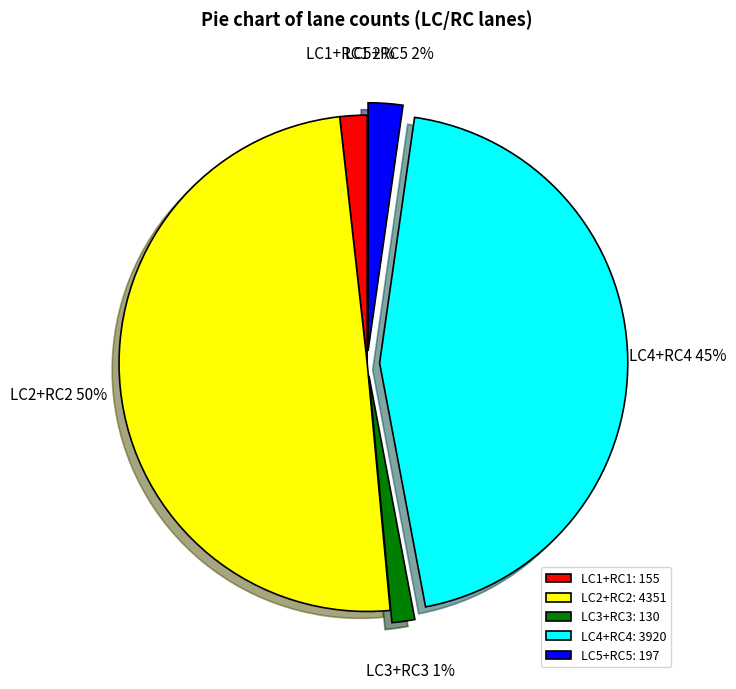

Count the number of slices in the pie.

5